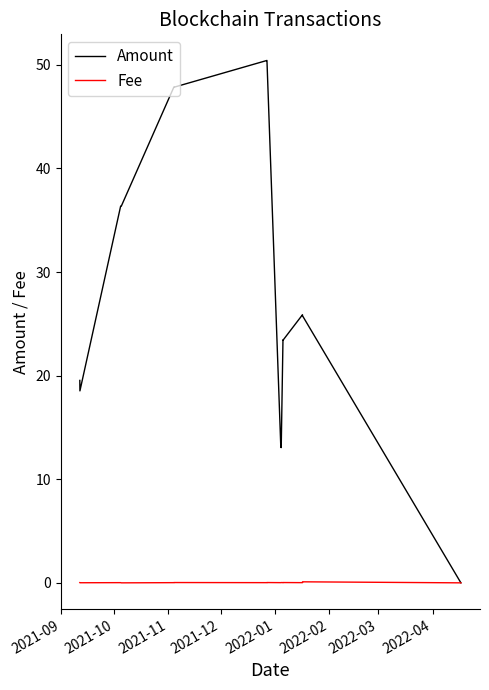

List the series in order of their overall mean, lowest first.

Fee, Amount